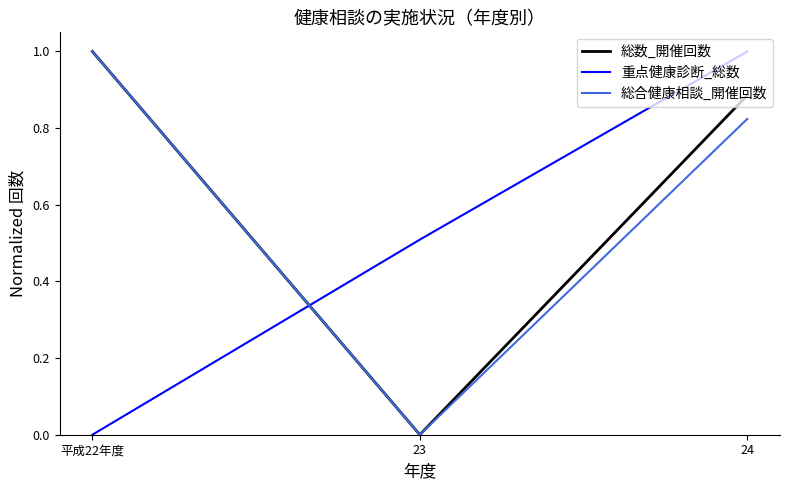

Which series changed the most between 23 and 24?

総数_開催回数